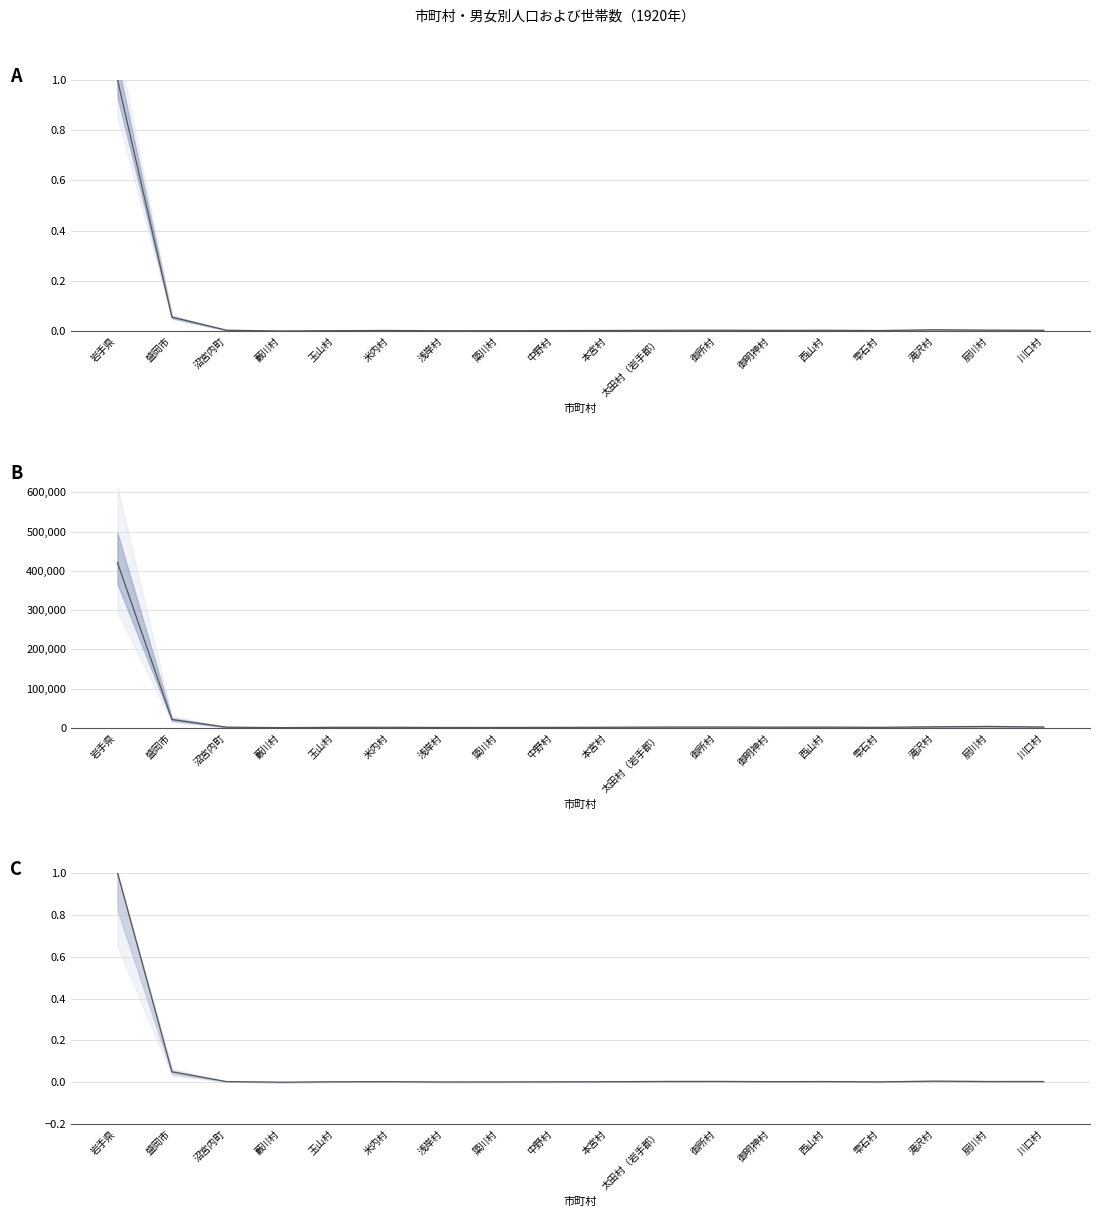

What is the total value across all series at 藪川村?

472.0